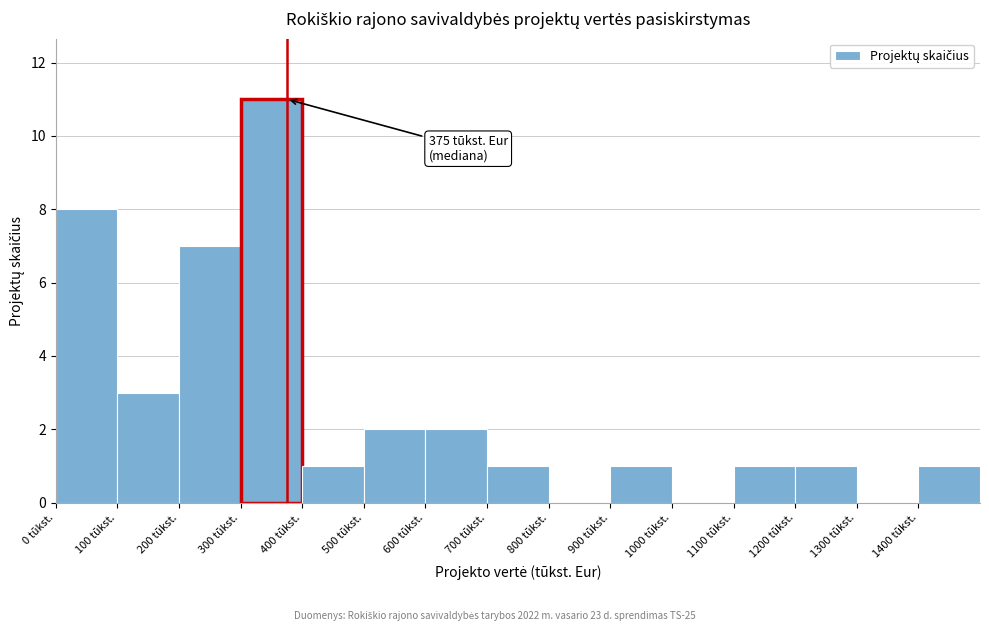

Which range on the x-axis has the tallest bar?

300 to 400